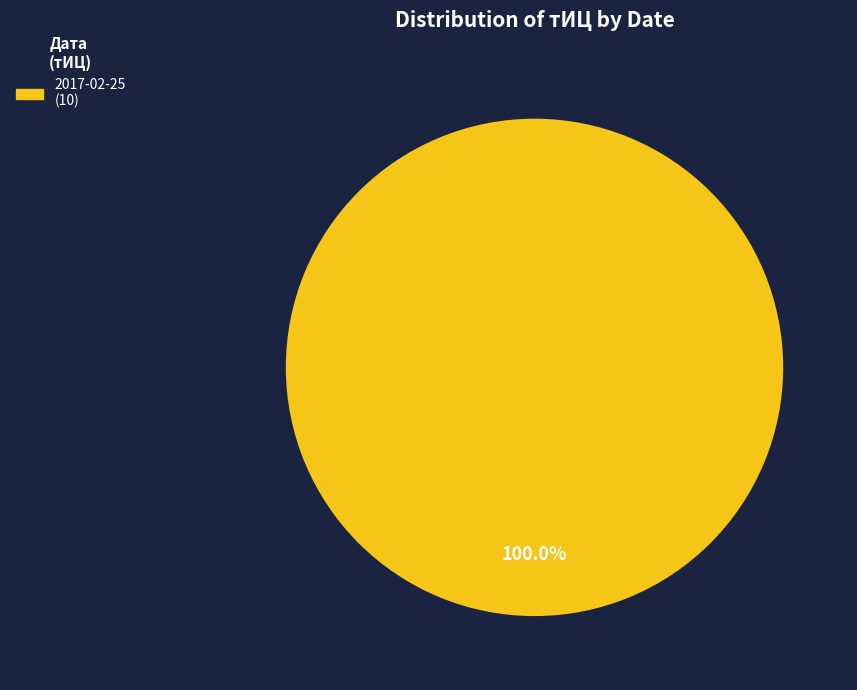

Does any single category account for the majority?

Yes